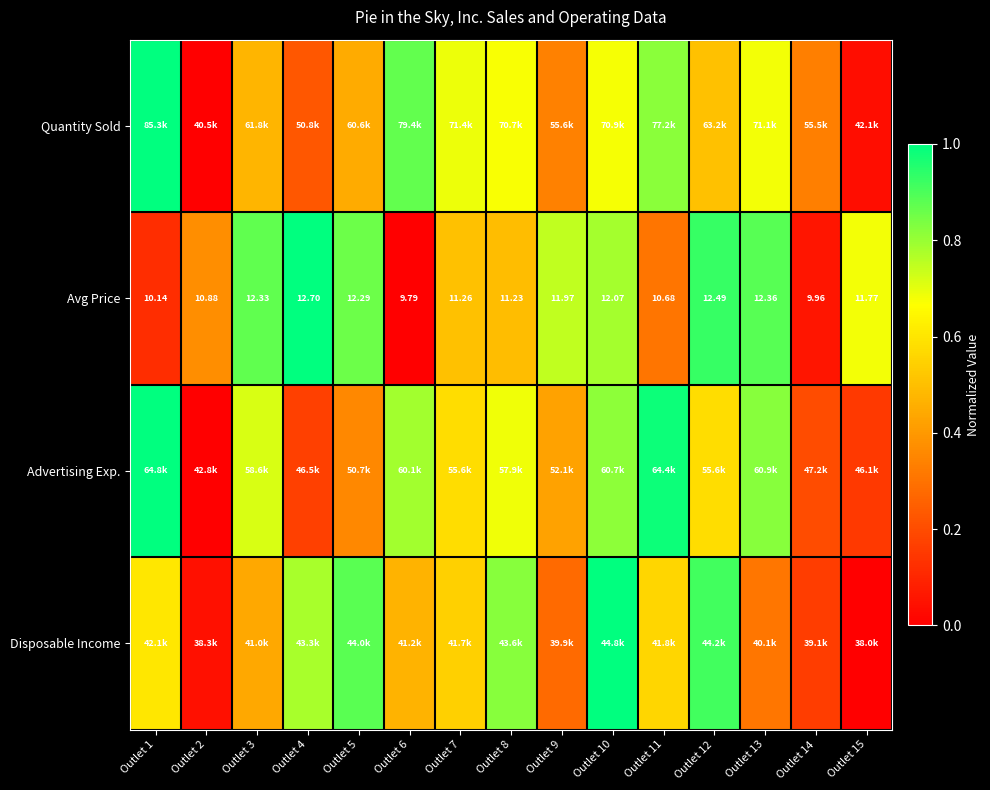

At which label does Disposable Income reach its peak?

Outlet 10